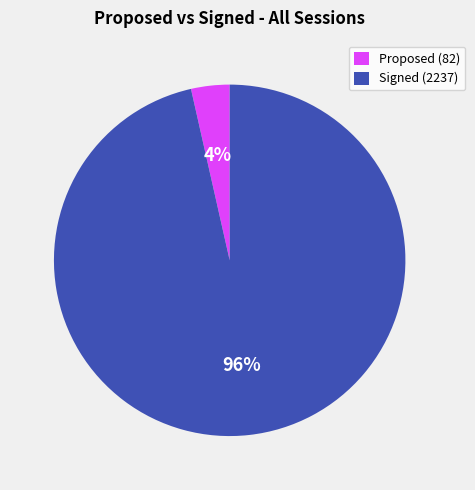

Do Proposed (82) and Signed (2237) together represent more than half of the pie?

Yes